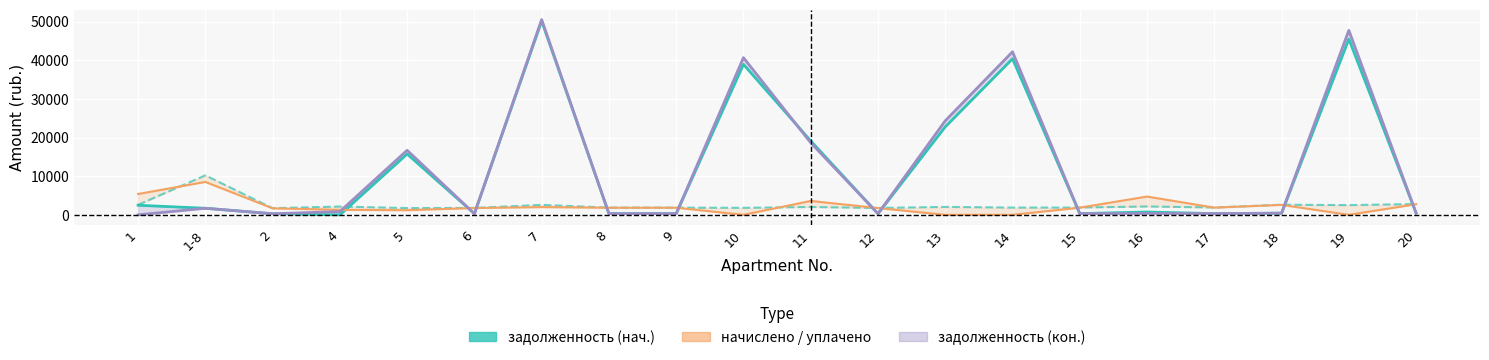

Between which two adjacent categories do начислено and задолженность (кон.) first intersect?

4 and 5